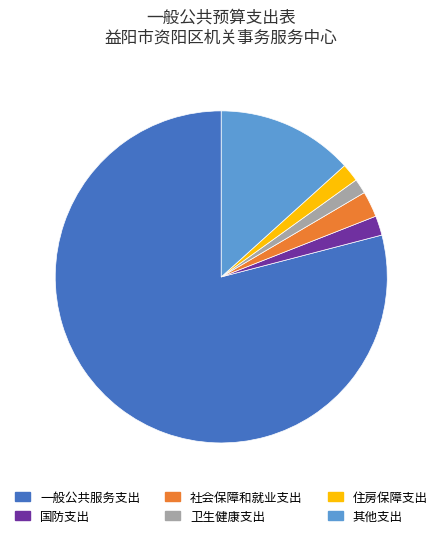

Is there any slice that represents more than half of the pie?

Yes